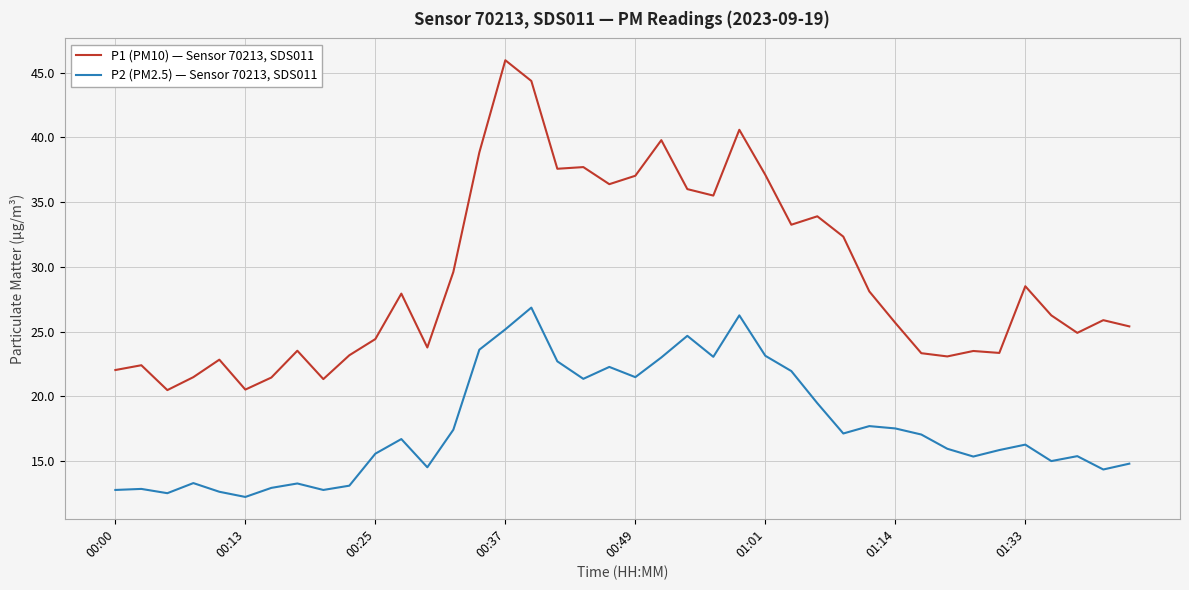

Does the chart display data point markers on the line(s)?

No